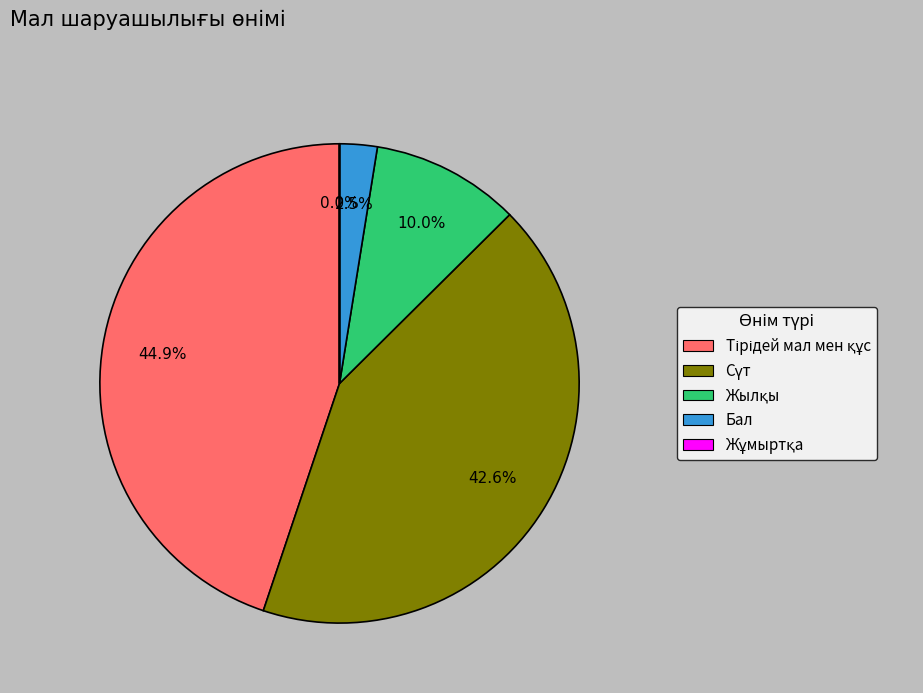

Is there a majority slice in this chart?

No